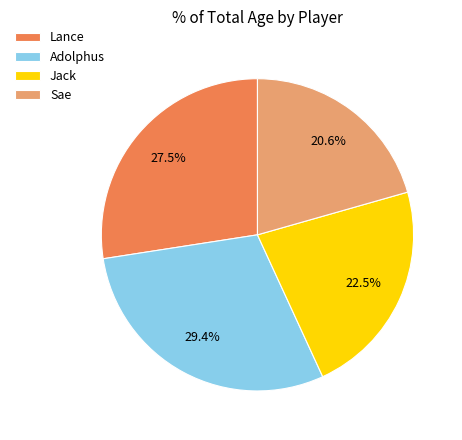

To the nearest percent, what is the combined percentage of Lance and Adolphus?

57%